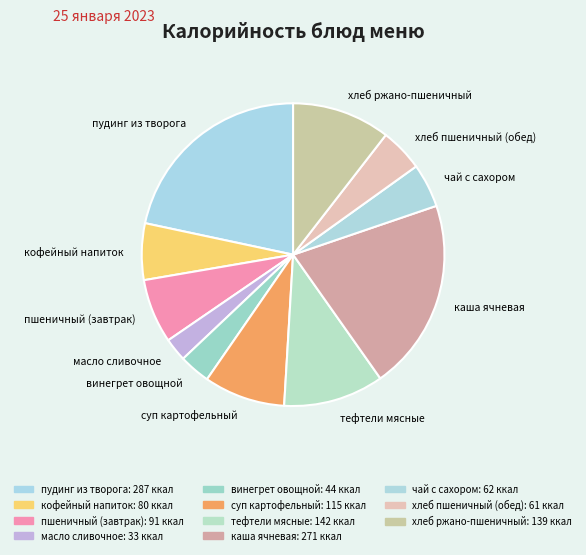

Does any single category account for the majority?

No